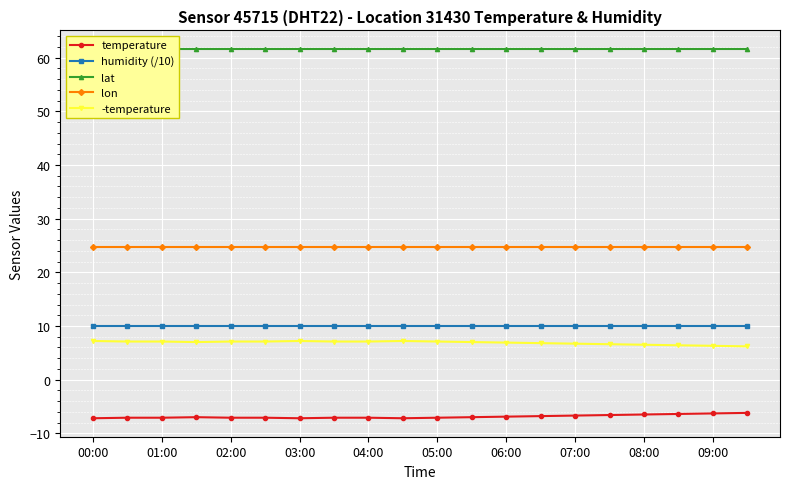

True or false: -temperature has more than 0 points higher than both neighbors.

True